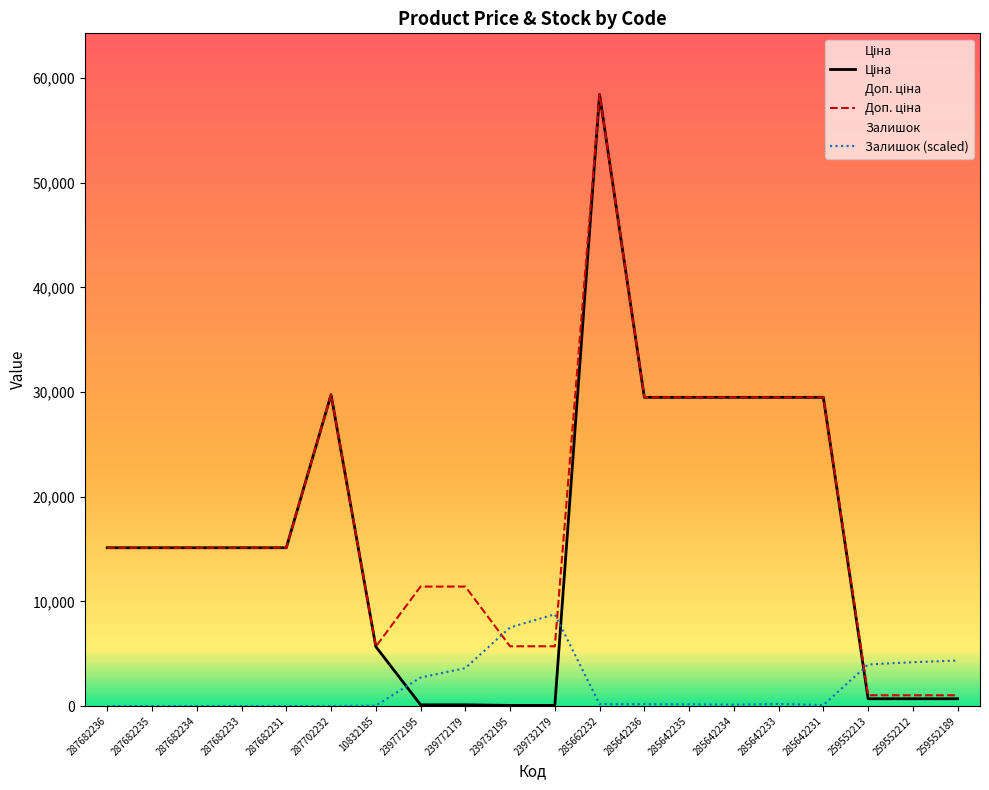

In Доп. ціна, how many points are higher than both neighbors (excluding endpoints)?

2